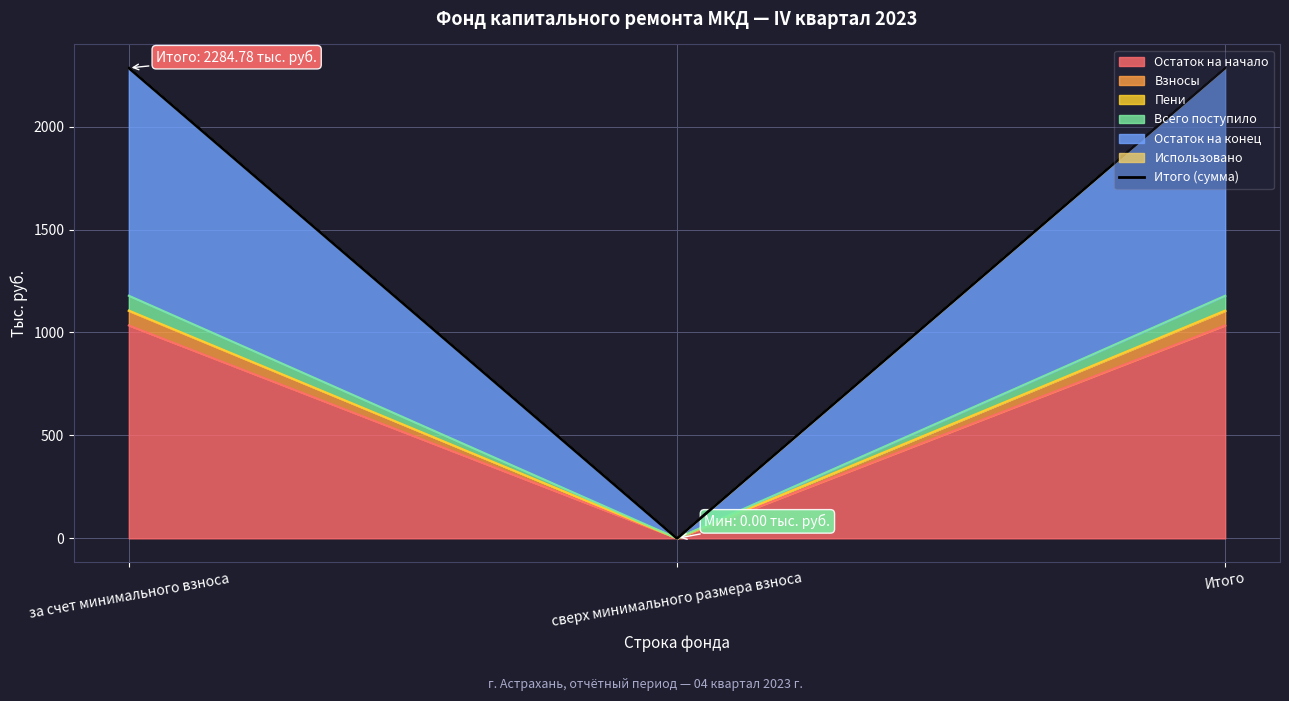

Where does the data first go above 2284?

за счет минимального взноса